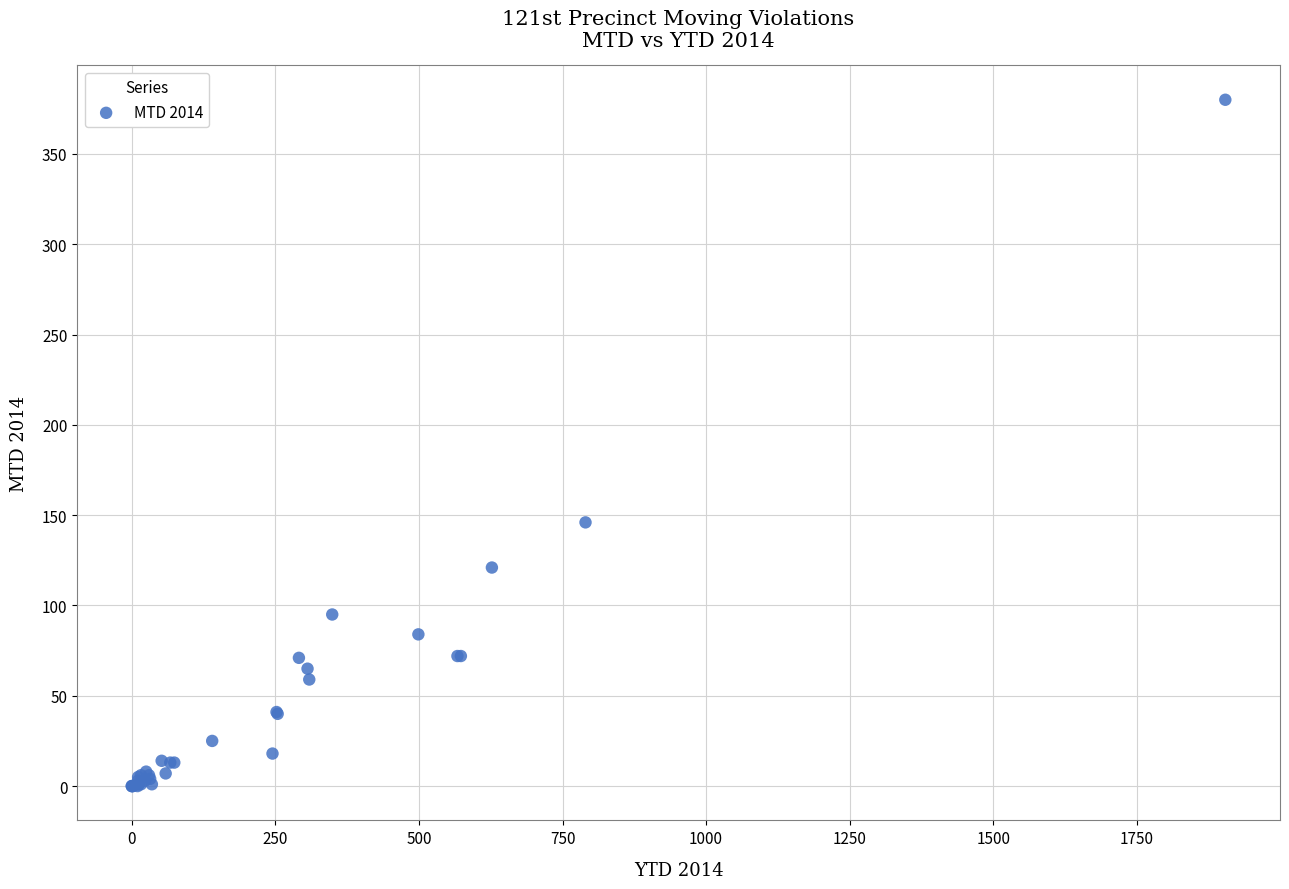

What Y value in the scatter plot is closest to 190?

146